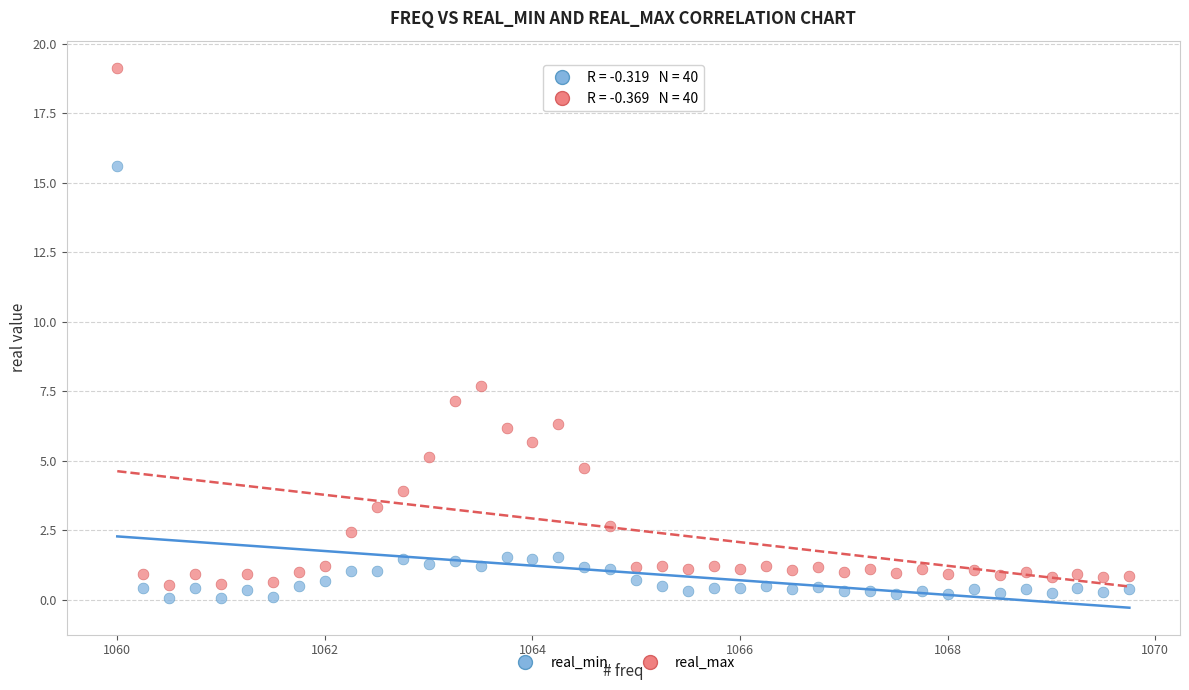

Across all data points, what is the range of X values (max minus min)?

9.8